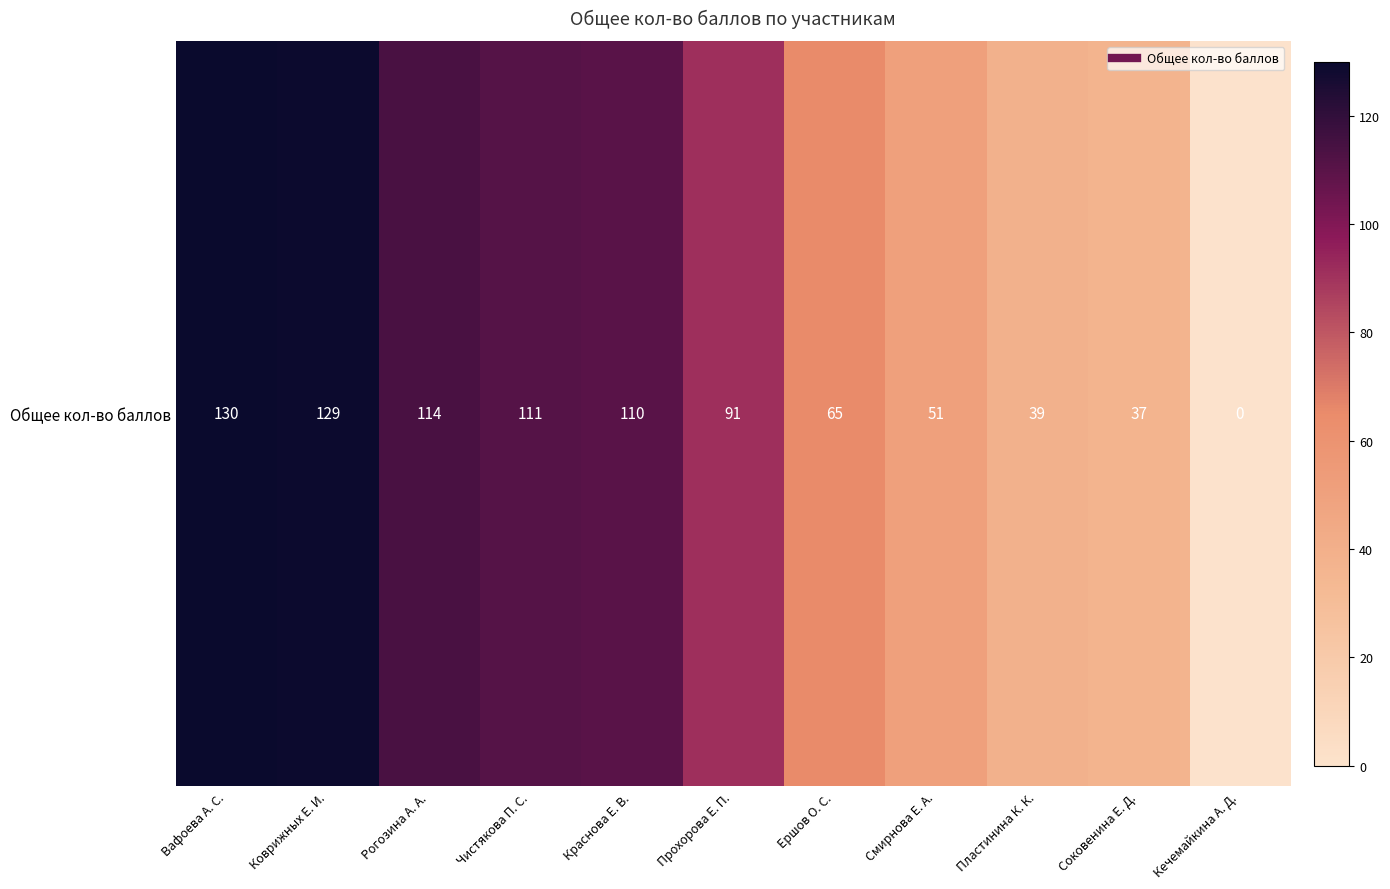

Is it true that the value at Коврижных Е. И. is 129?

True